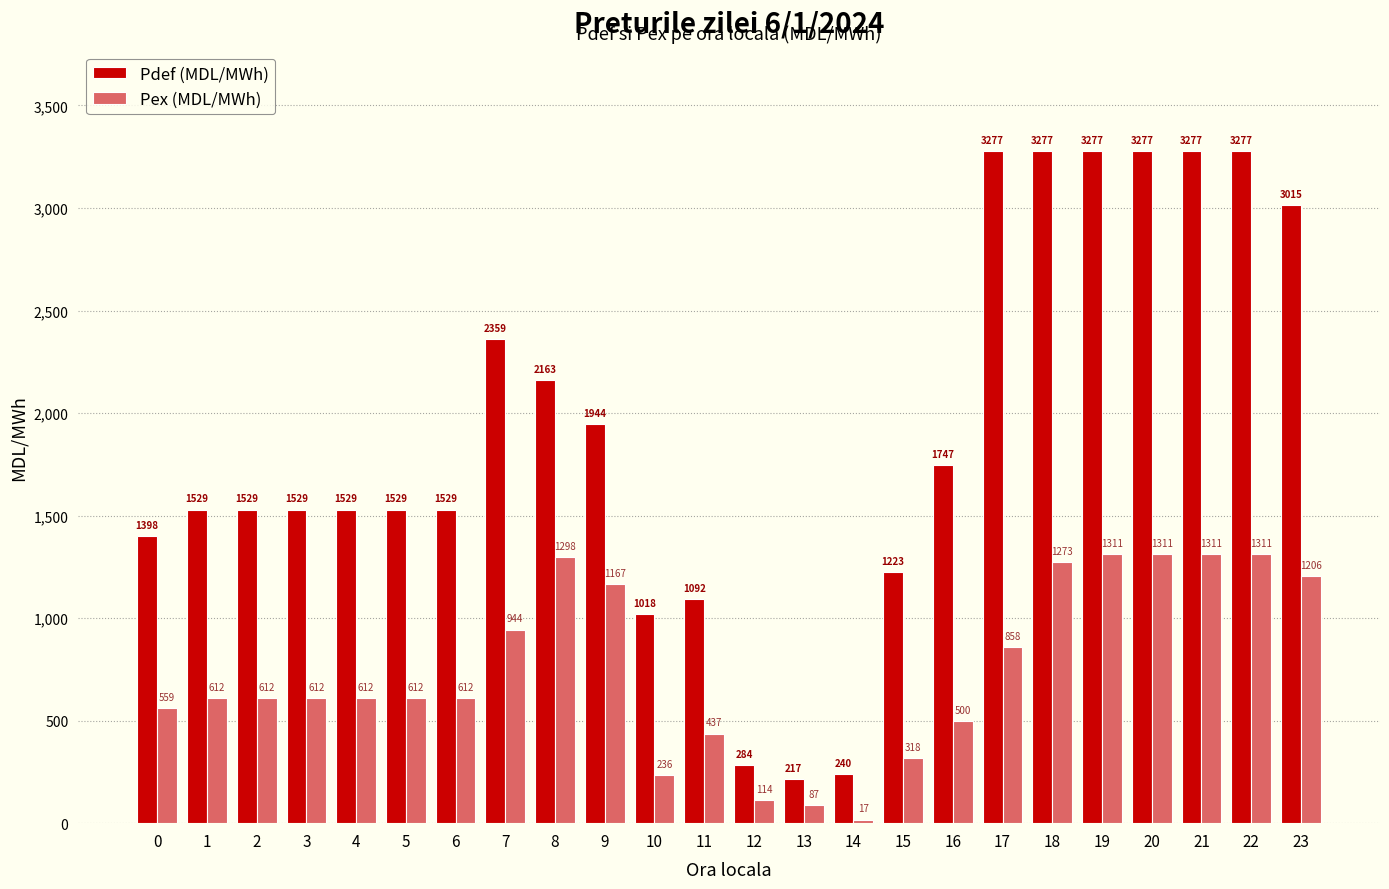

Read the Pex (MDL/MWh) value at 5.

611.7